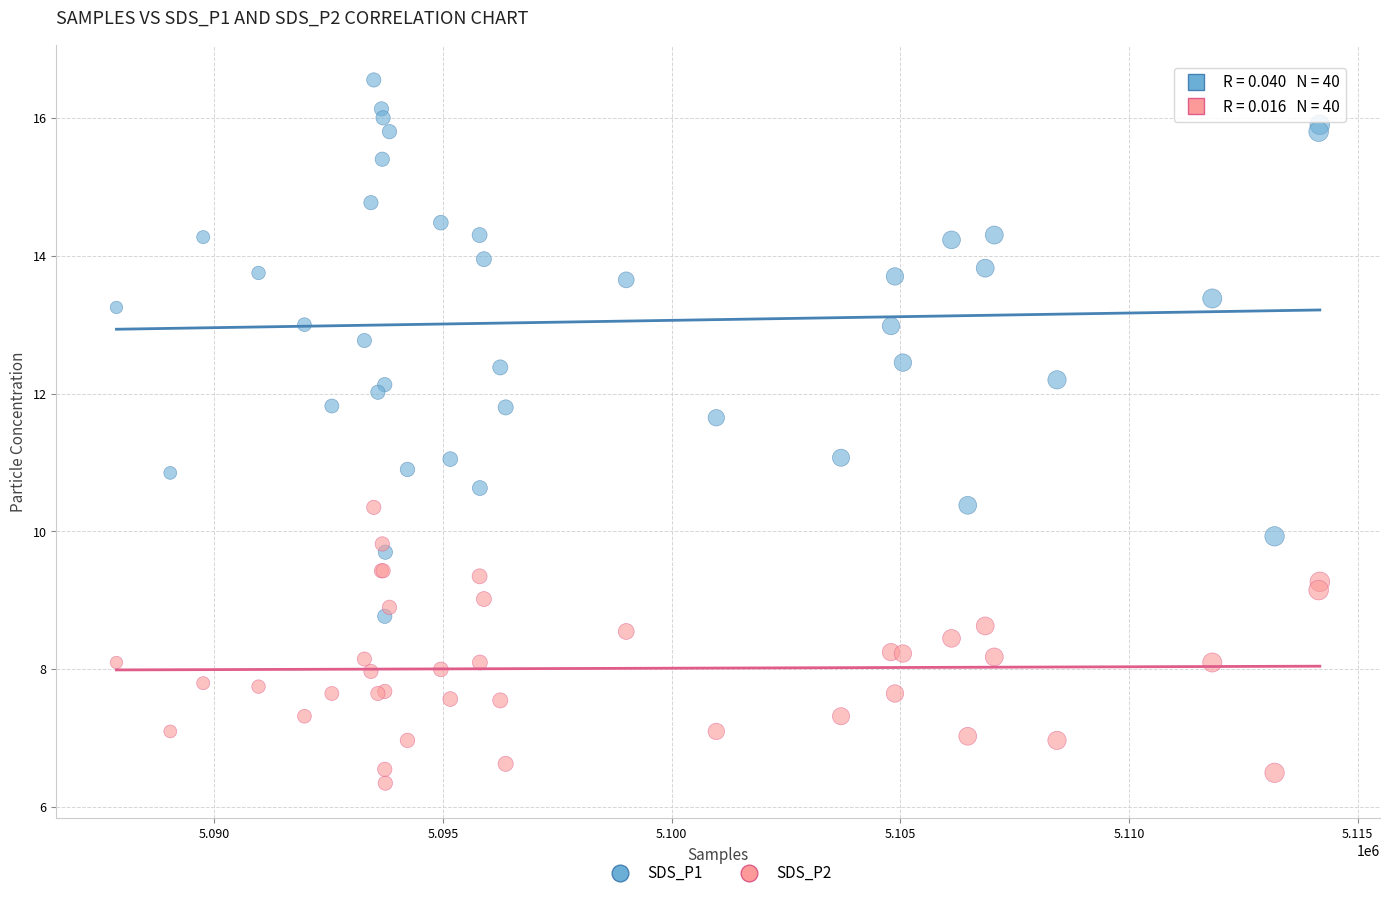

Which series has the largest Y range (max minus min)?

SDS_P1